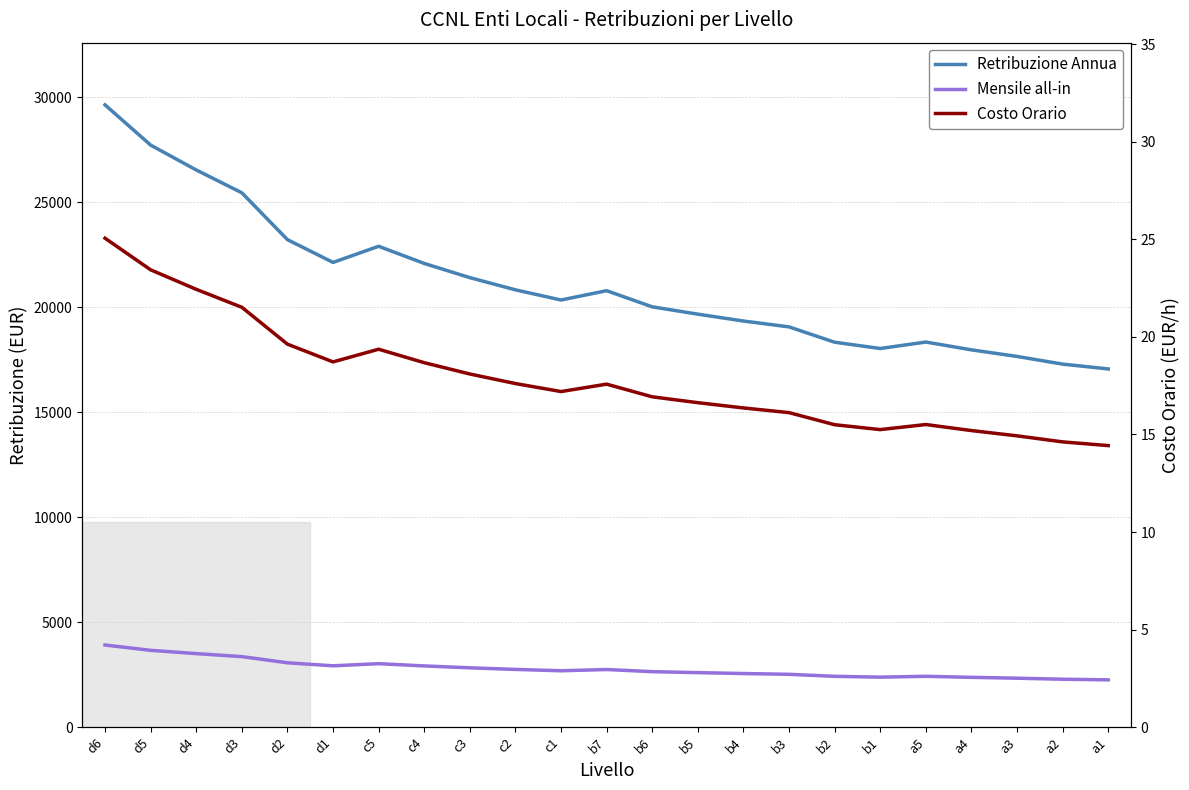

How many data points in Retribuzione Annua are above 20344?

12